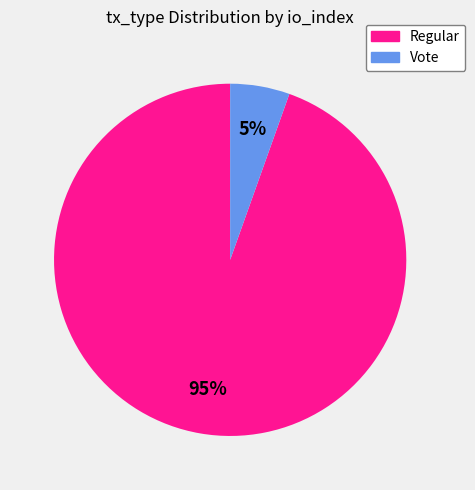

What is the largest slice in the pie chart?

Regular